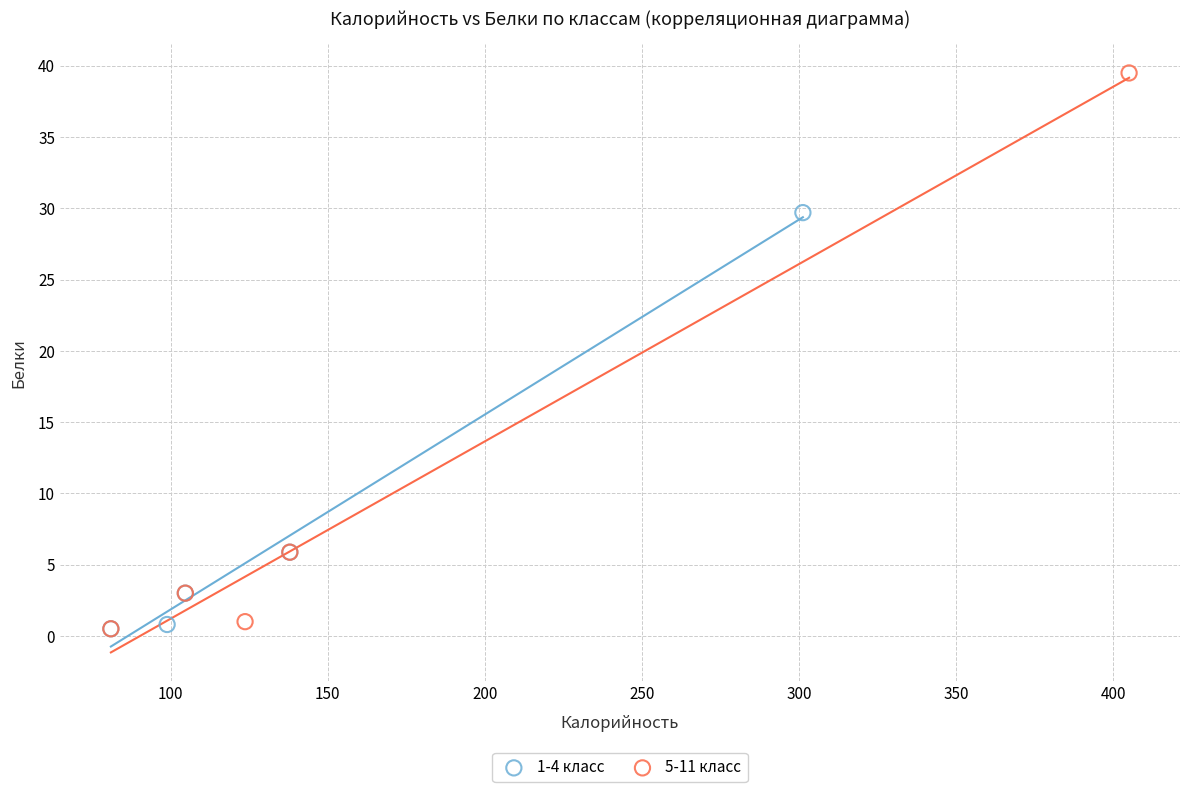

What are all the series names shown in the legend?

1-4 класс, 5-11 класс